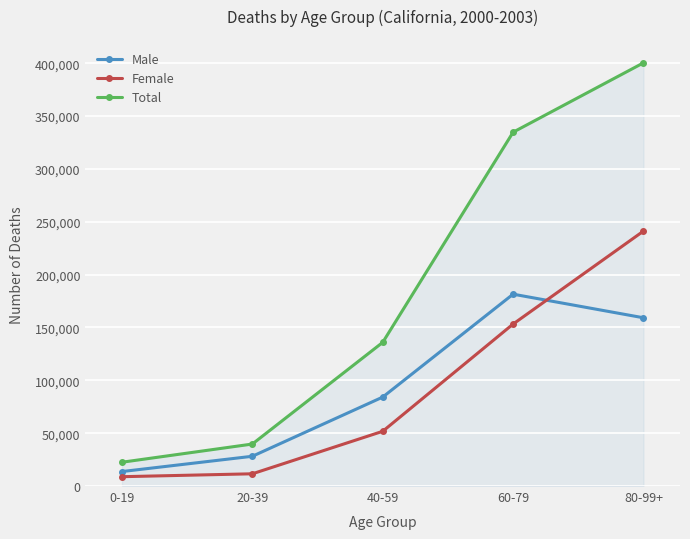

Which series has the widest spread of values?

Total